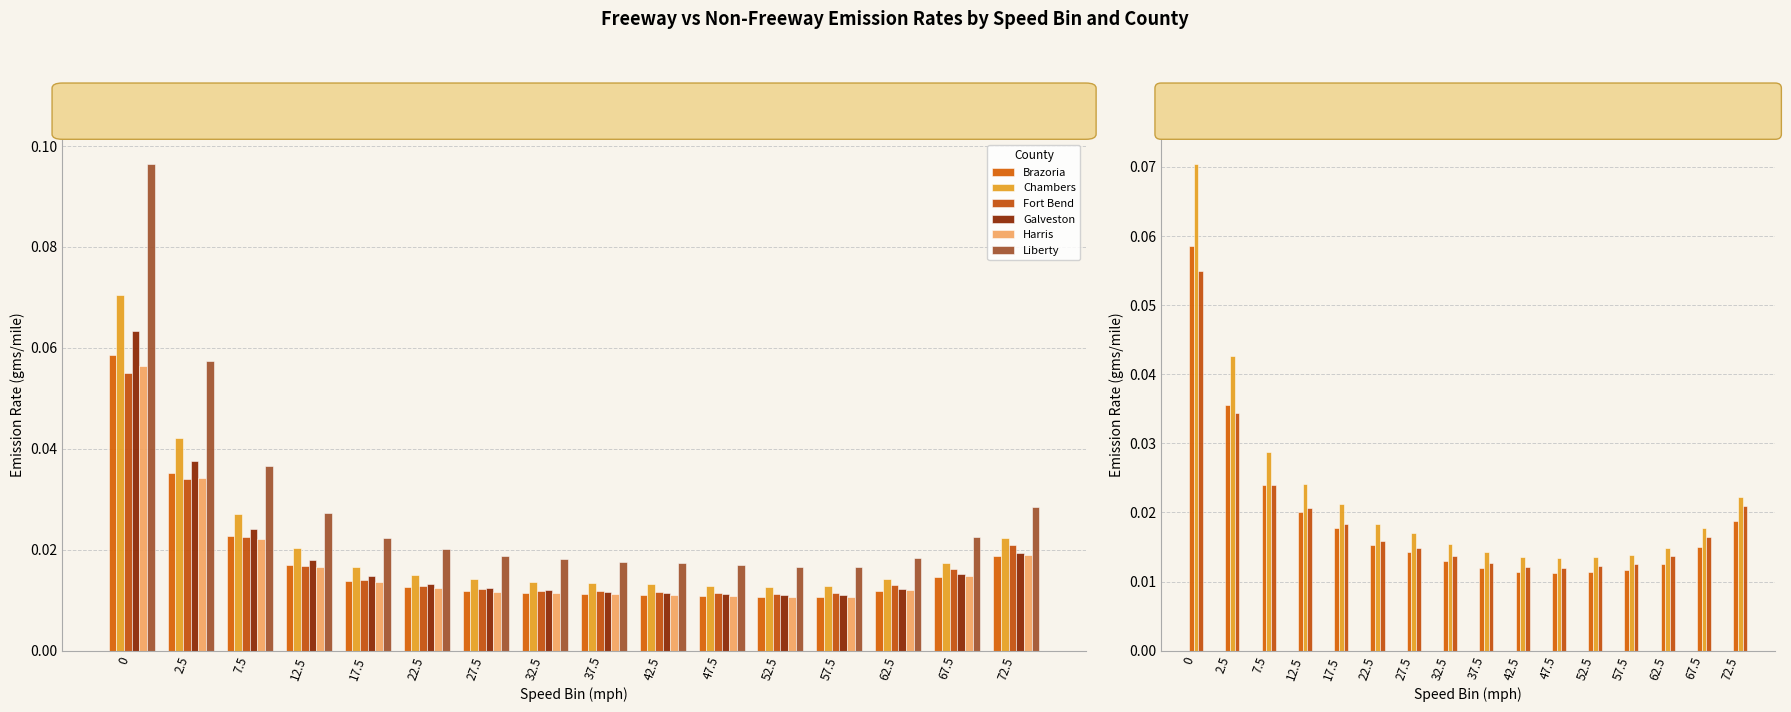

Count the Chambers values in the range 0 to 1.

16